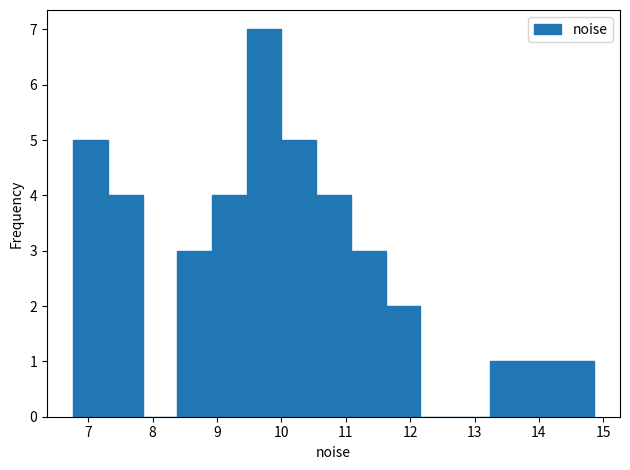

Reading left to right, list every bar in this chart as the range it spans on the x-axis followed by its height. Neither the bar edges nor the heights are printed on the chart, so give them approximately, as read against the axes.

6.8 to 7.3: 5
7.3 to 7.8: 4
7.8 to 8.4: 0
8.4 to 8.9: 3
8.9 to 9.5: 4
9.5 to 10.0: 7
10.0 to 10.5: 5
10.5 to 11.1: 4
11.1 to 11.6: 3
11.6 to 12.2: 2
12.2 to 12.7: 0
12.7 to 13.2: 0
13.2 to 13.8: 1
13.8 to 14.3: 1
14.3 to 14.9: 1